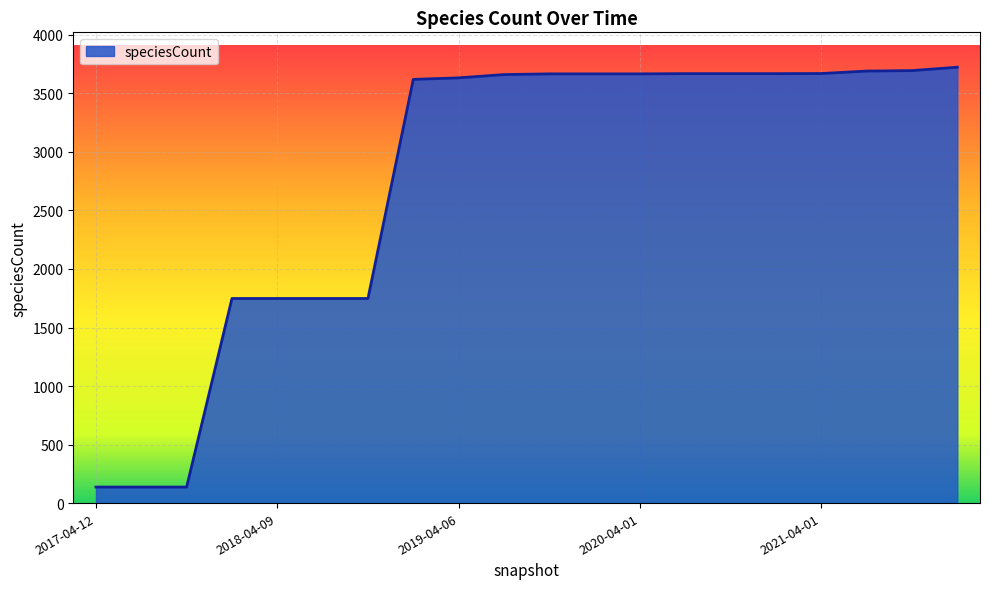

What is the smallest value displayed?

137